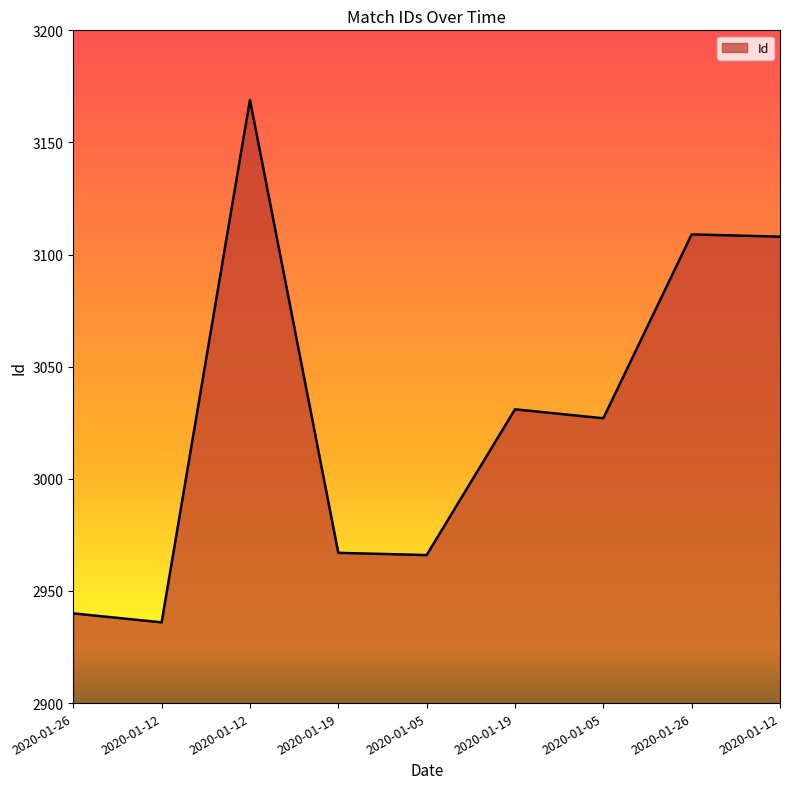

Reading left to right, list all the values displayed in this chart.

2020-01-26=2940	2020-01-12=2936	2020-01-12=3169	2020-01-19=2967	2020-01-05=2966	2020-01-19=3031	2020-01-05=3027	2020-01-26=3109	2020-01-12=3108